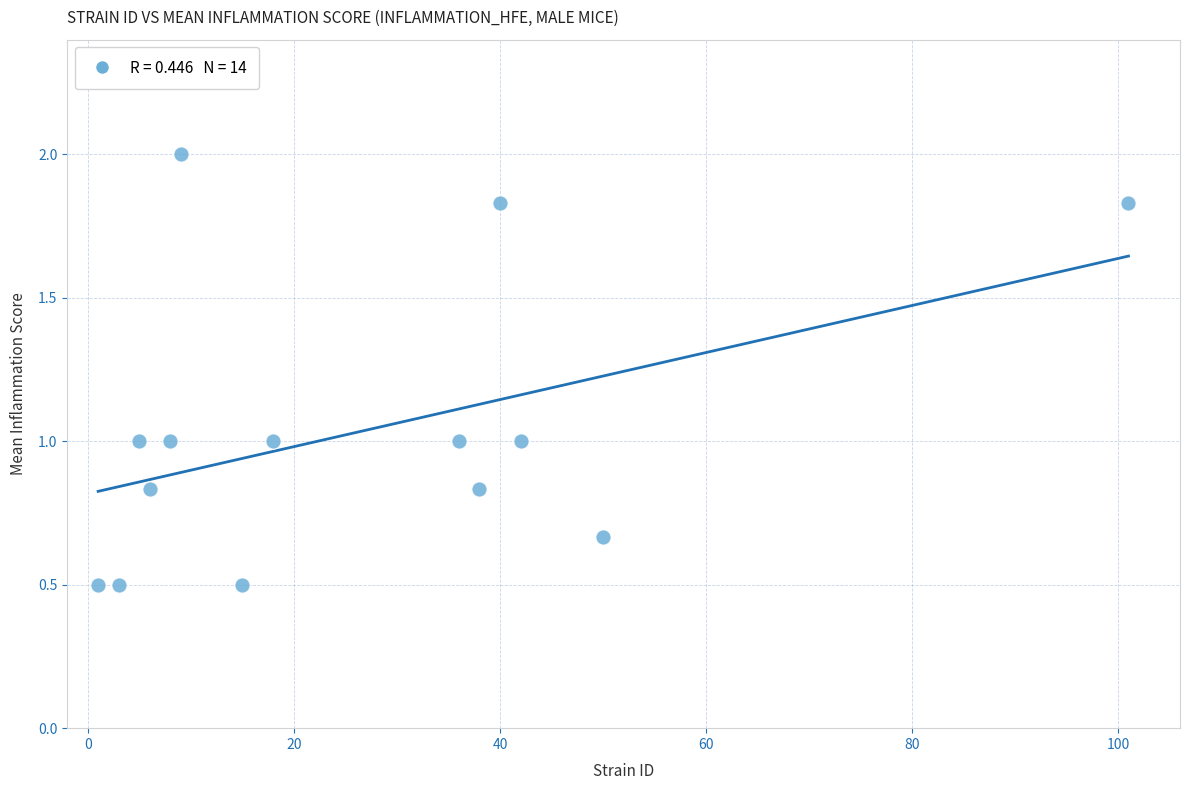

What is the range of Y values (max minus min)?

1.5